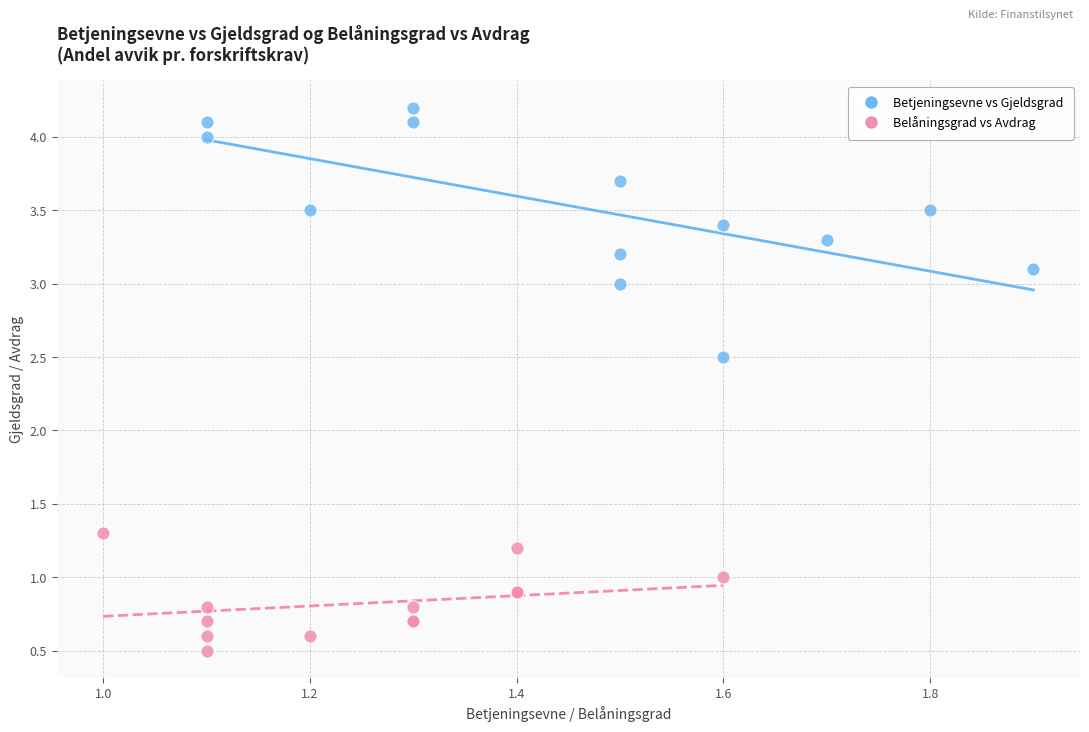

Which series has the largest Y range (max minus min)?

Betjeningsevne vs Gjeldsgrad